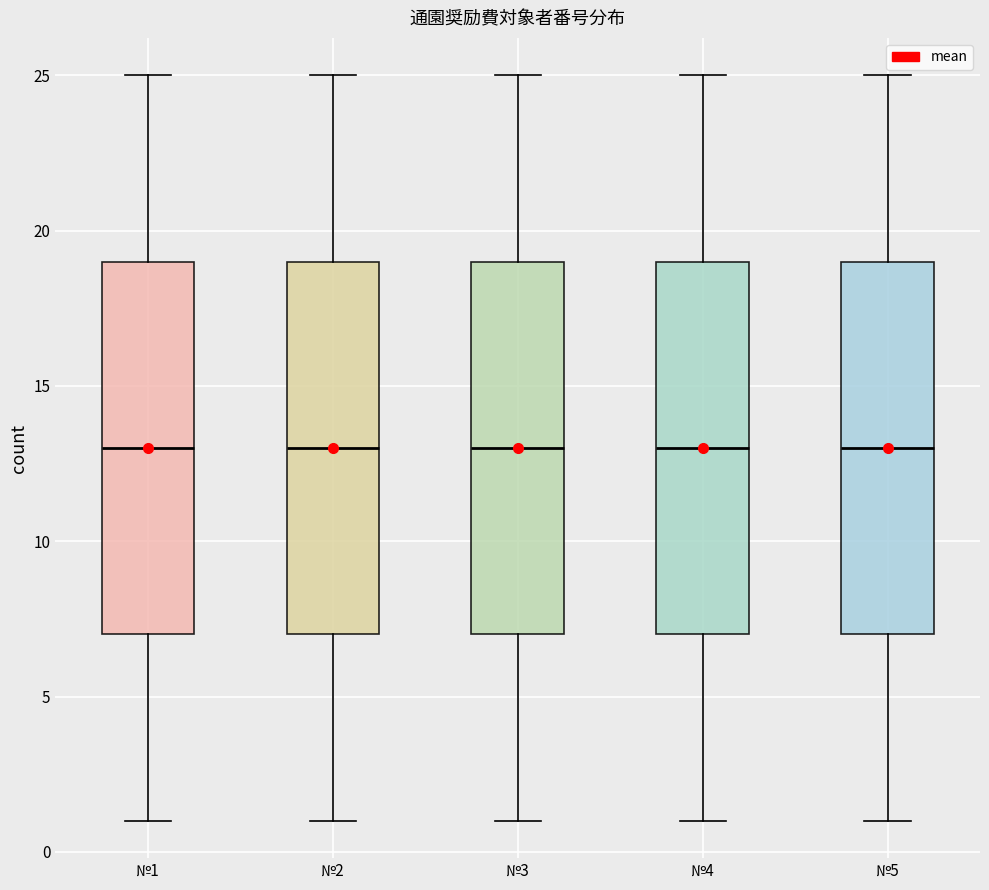

Reading left to right, transcribe this box plot: for each box, give where its median line is, the range the box spans, and where its two whiskers end, as read against the y-axis. The values are not printed on the chart, so give them approximately, as read against the axis.

№1: median 13, box 7 to 19, whiskers 1 to 25
№2: median 13, box 7 to 19, whiskers 1 to 25
№3: median 13, box 7 to 19, whiskers 1 to 25
№4: median 13, box 7 to 19, whiskers 1 to 25
№5: median 13, box 7 to 19, whiskers 1 to 25